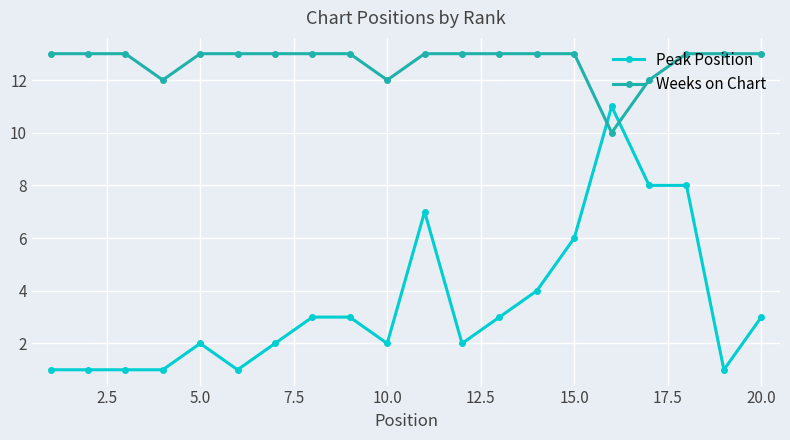

What is the value of the Peak Position point at the 11th from the left?

7